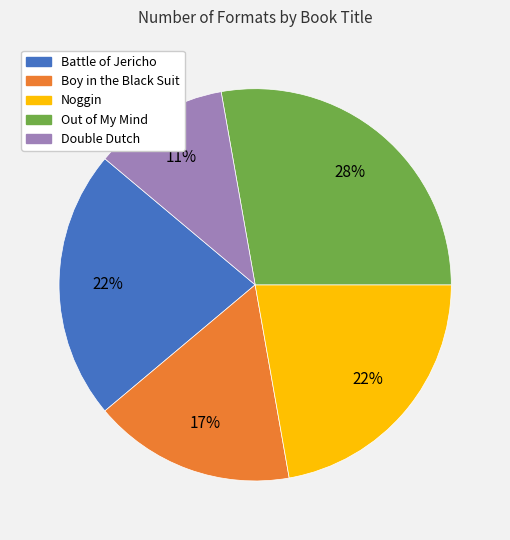

Is there any slice that represents more than half of the pie?

No